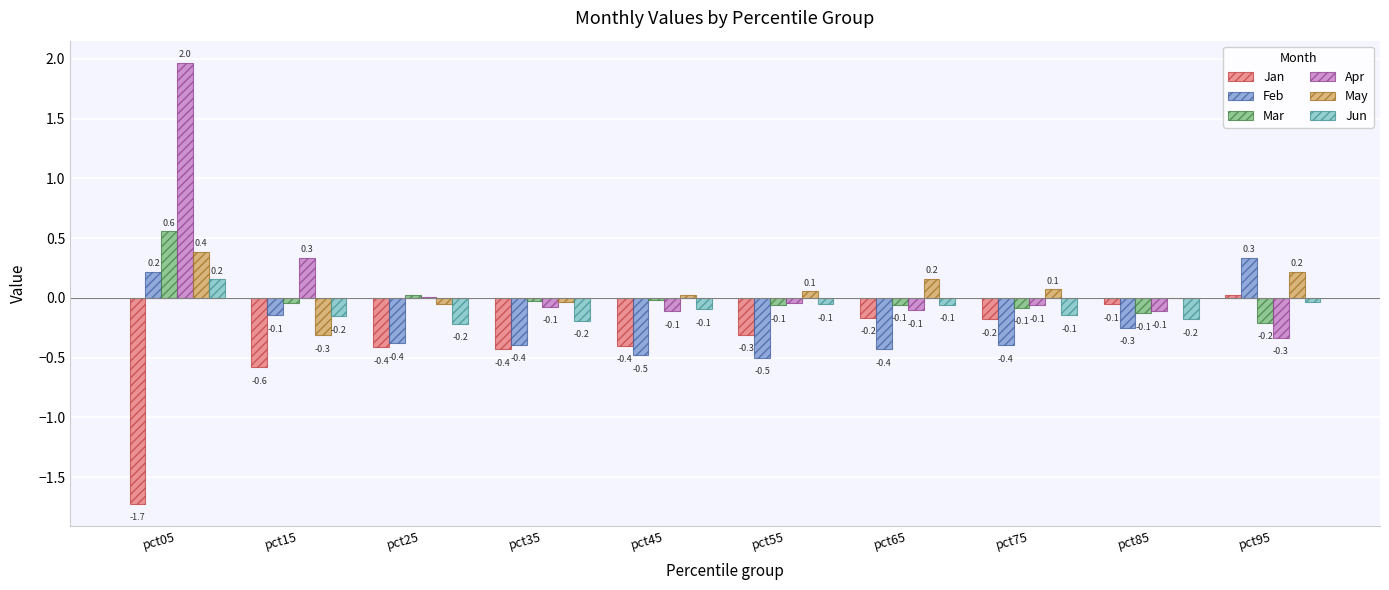

What is the sum of the Jan values at pct95 and pct05?

-1.7